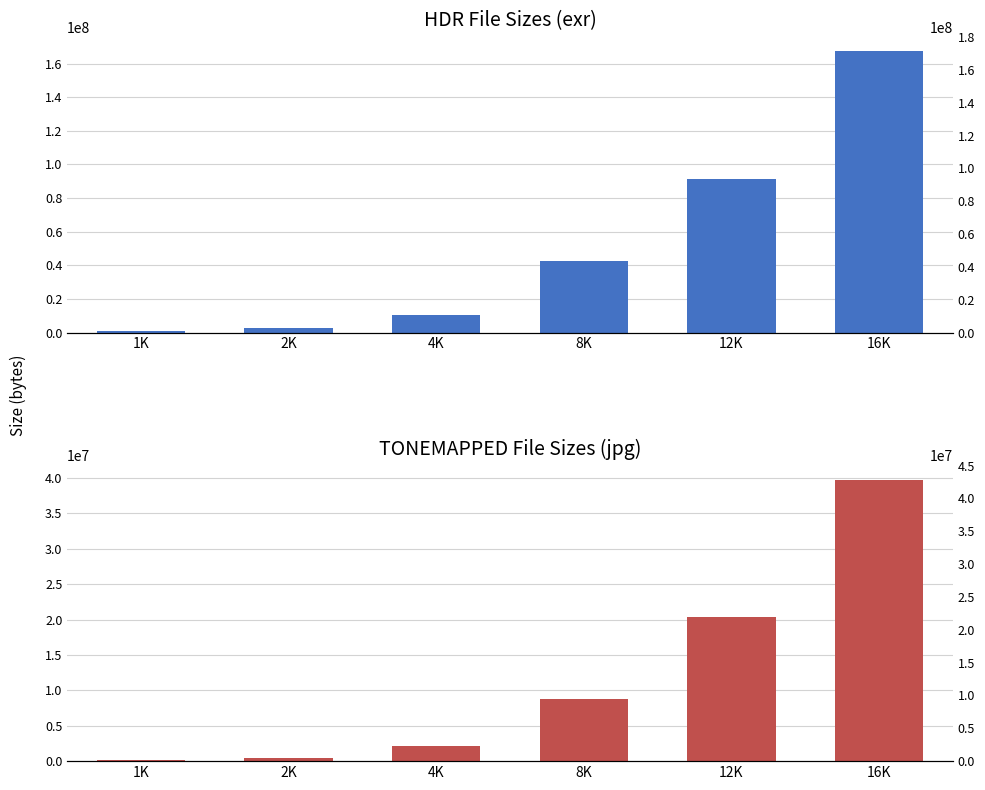

Does the chart contain stacked bars?

No